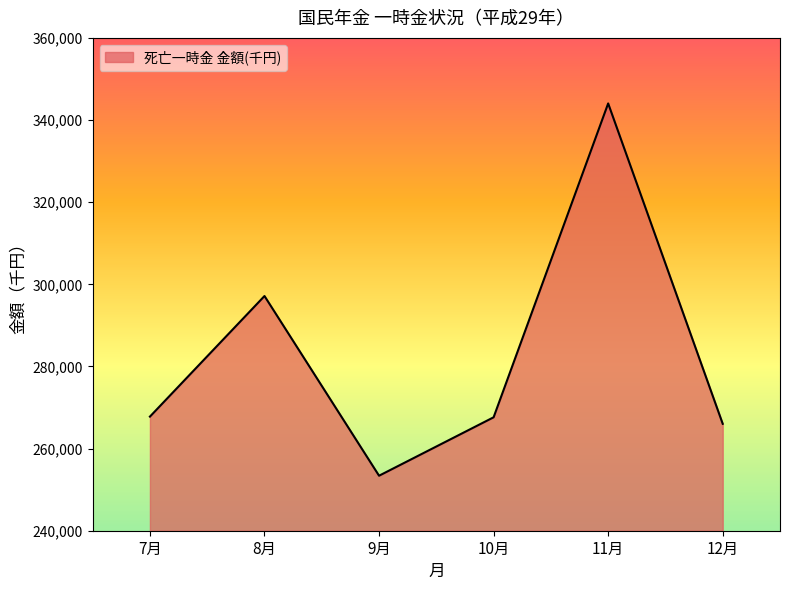

What value does the data have at 11月?

344040